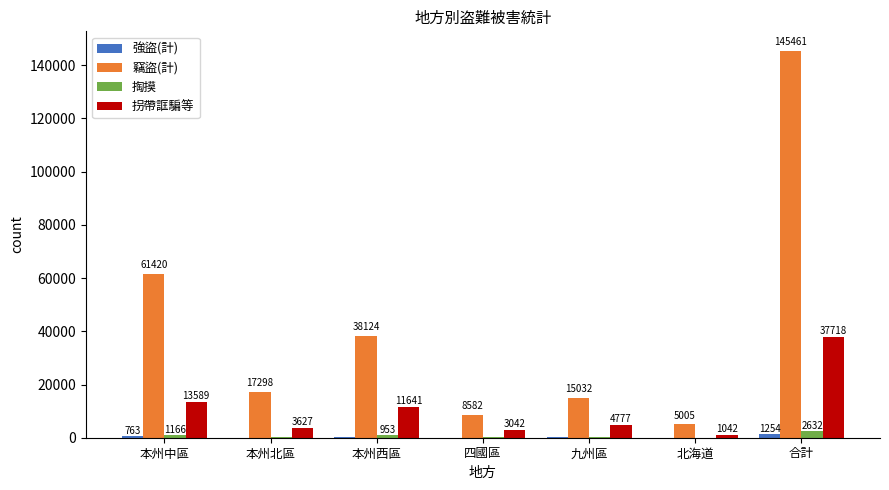

True or false: 拐帶誆騙等 has a value of 13589 at 本州中區.

True